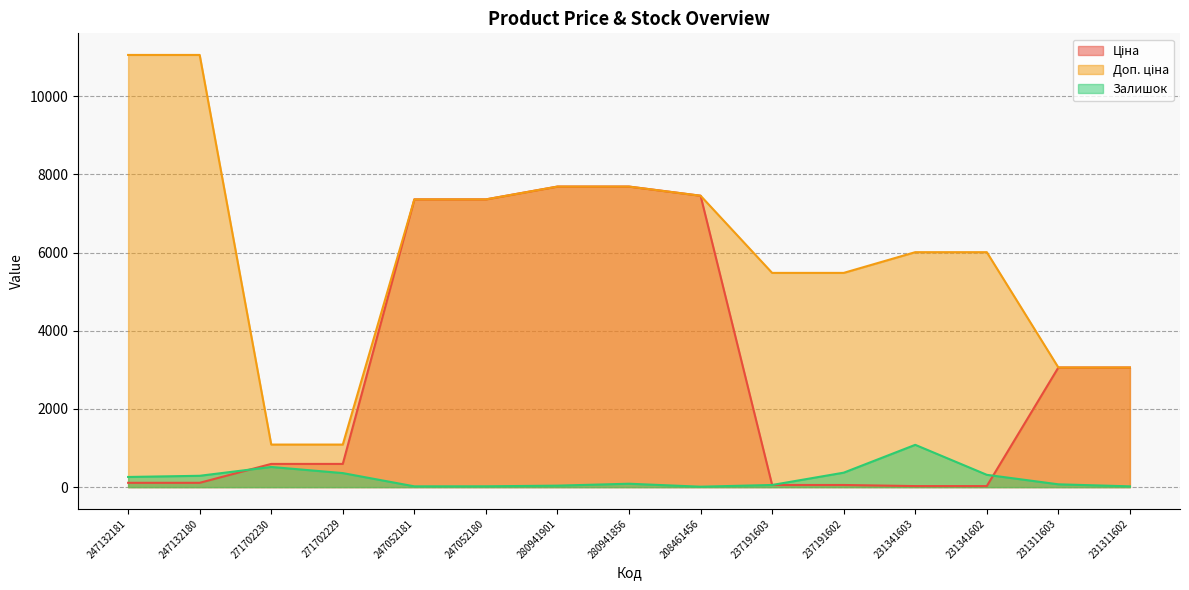

Between 247132181 and 247132180, which series saw the biggest shift?

Залишок